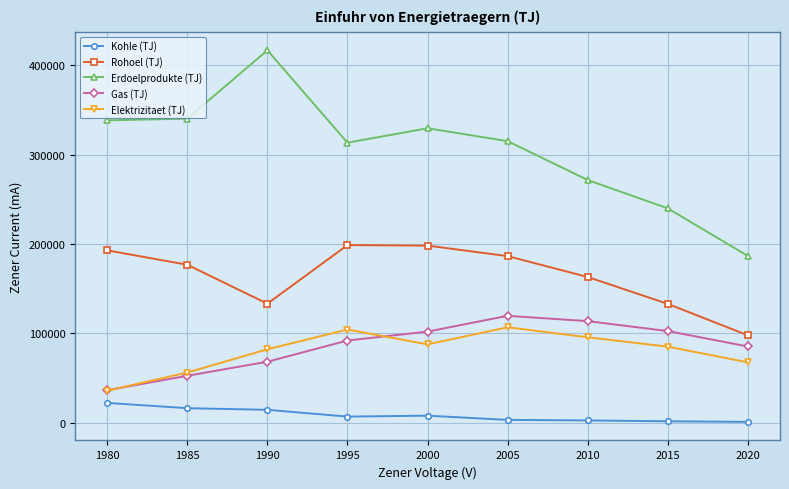

Is the value of Elektrizitaet (TJ) at 1990 greater than the value of Rohoel (TJ) at 1995?

No